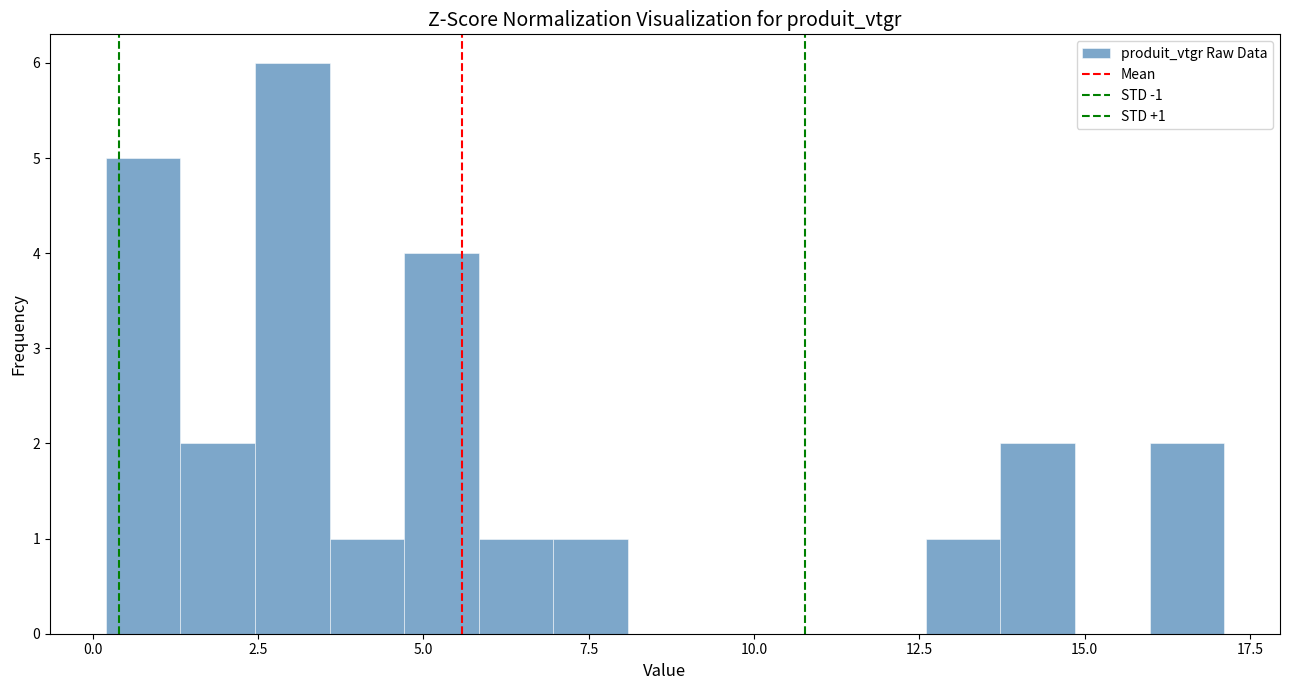

Around what value on the x-axis is the tallest bar? Give the approximate position of its centre, as read against the axis.

3.0